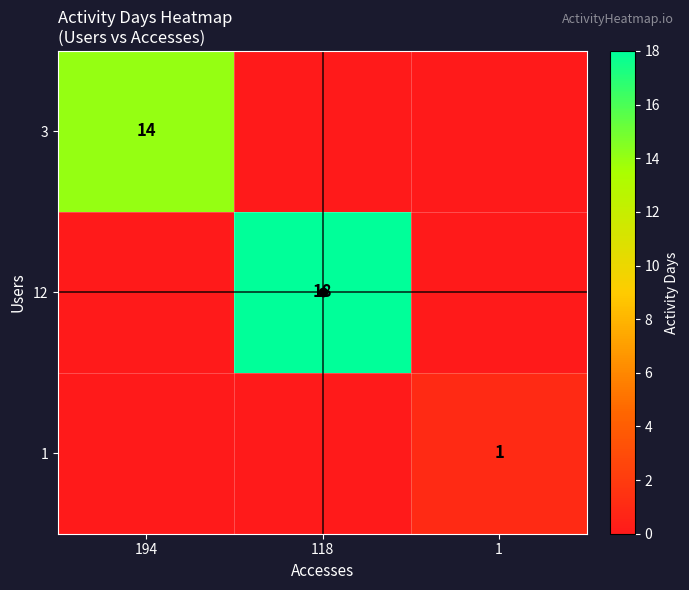

Is the value of 1 at 1 greater than the value of 3 at 194?

No